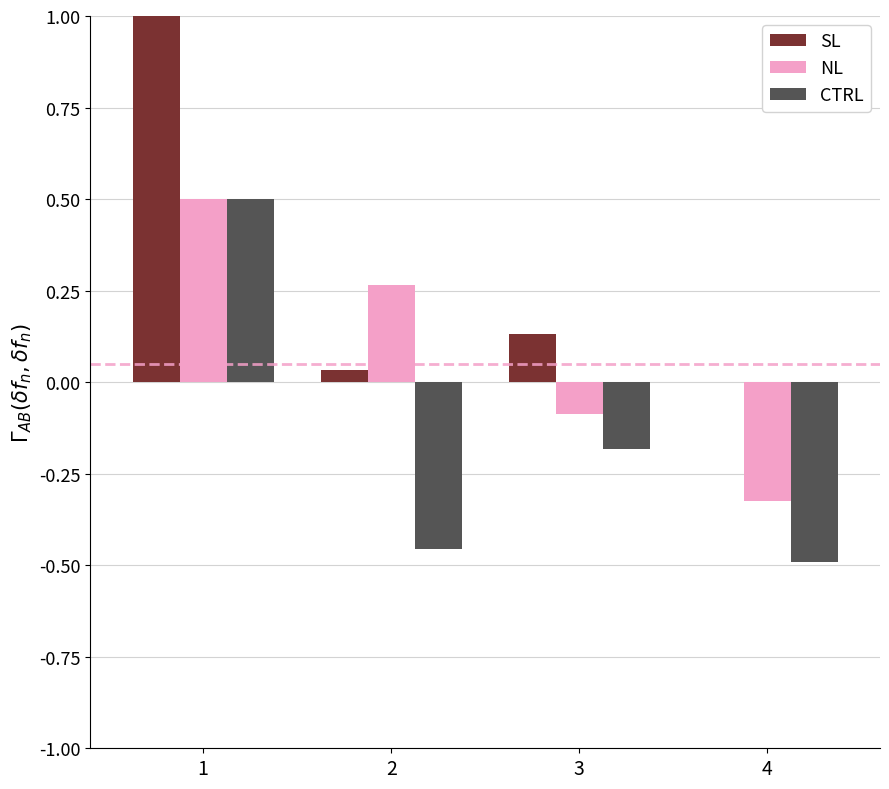

Count the number of categories in the chart.

4